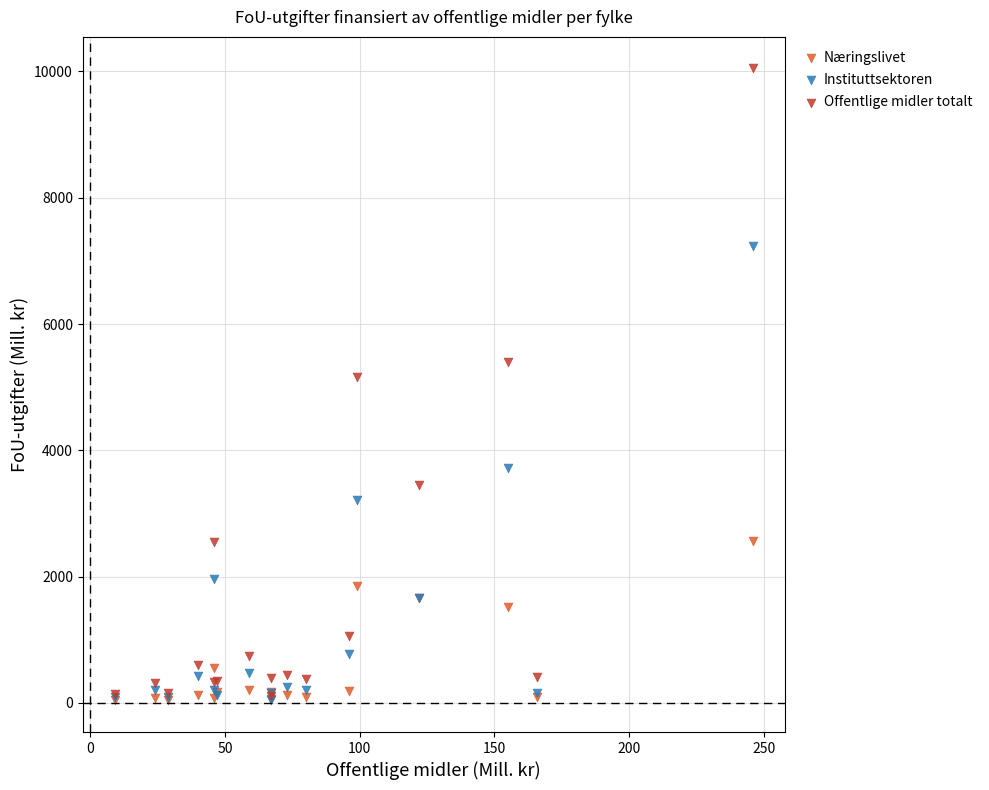

What are all the series names shown in the legend?

Næringslivet, Instituttsektoren, Offentlige midler totalt